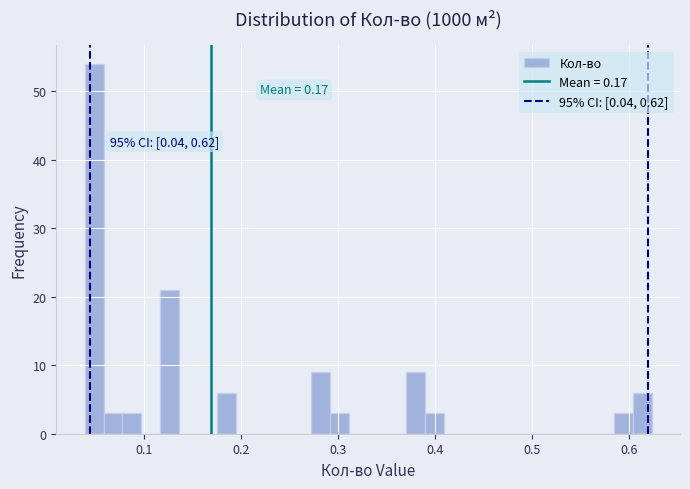

Read against the x-axis, roughly where is the centre of the tallest bar?

0.05